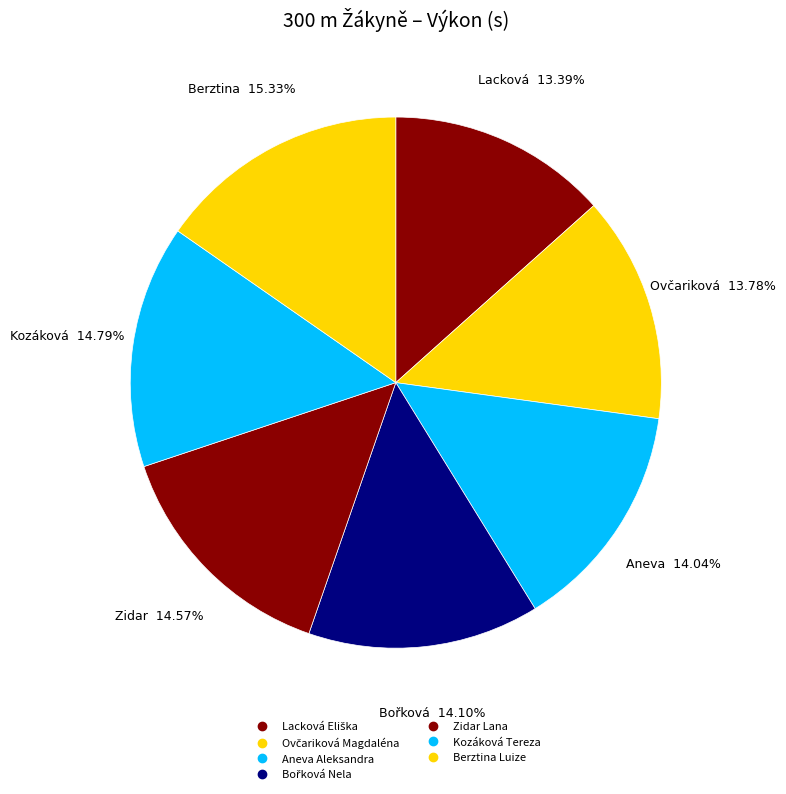

Count the number of slices in the pie.

7